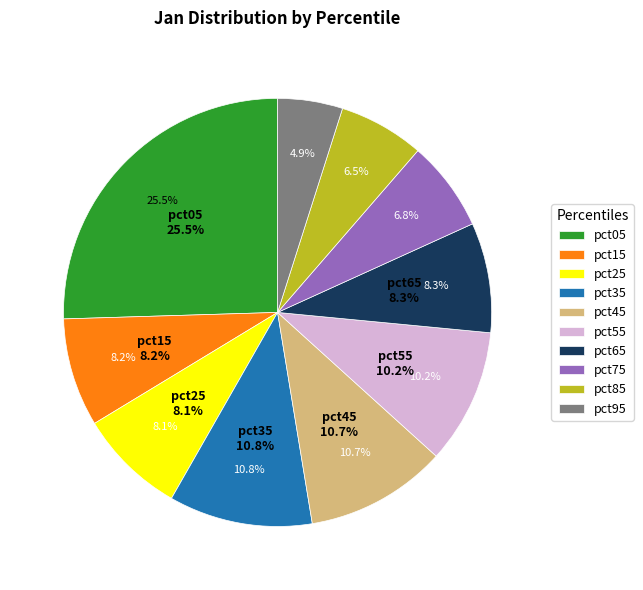

What is the total percentage of pct75 and pct35?

17.7%